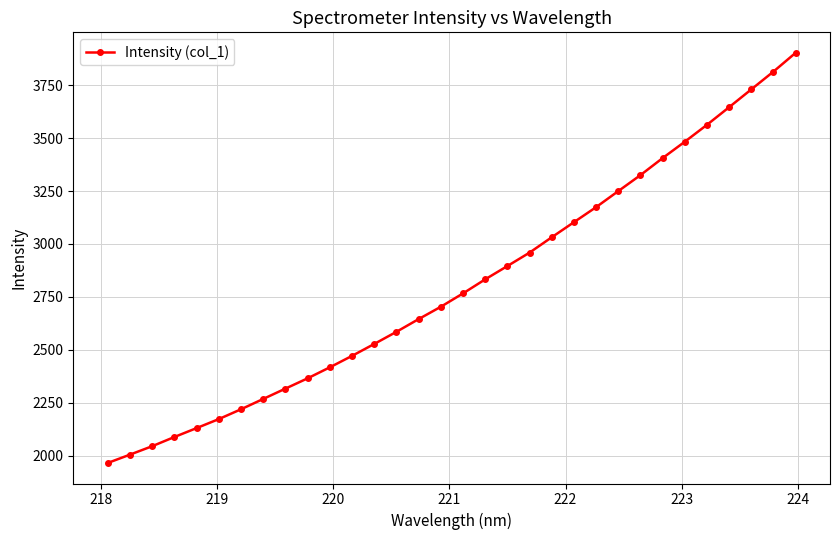

What is the smallest value displayed?

1965.8